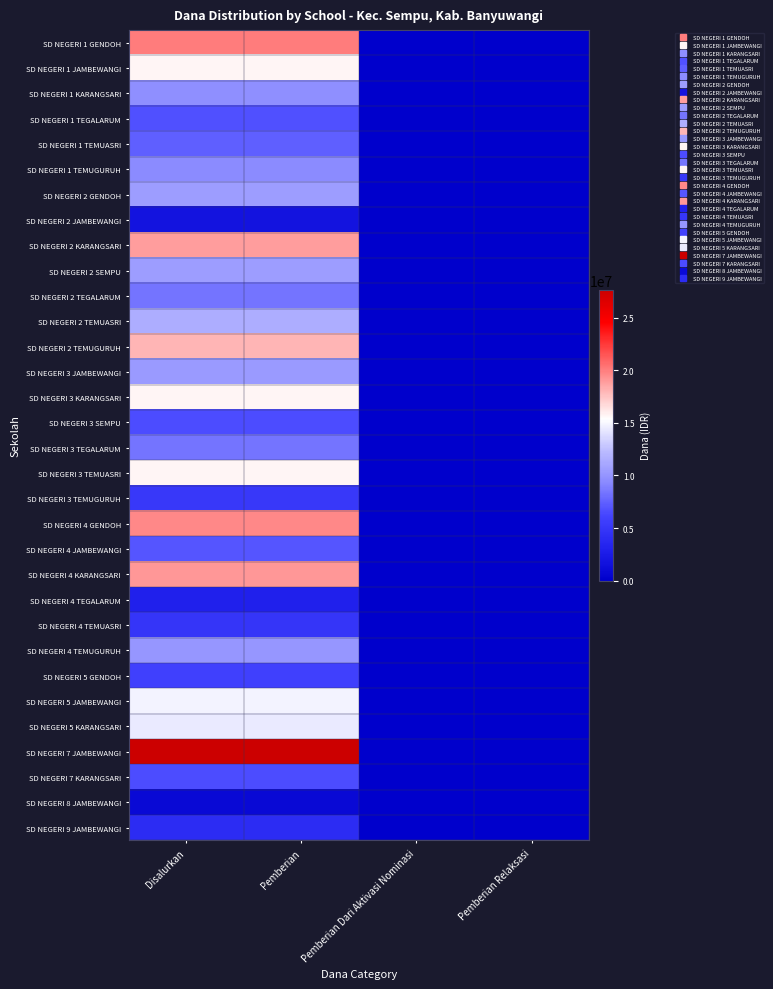

Between Pemberian Dari Aktivasi Nominasi and Pemberian Relaksasi, which is larger?

Pemberian Dari Aktivasi Nominasi